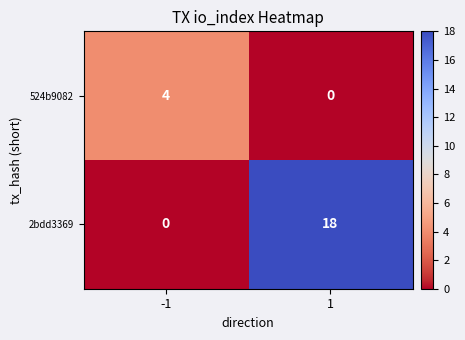

What is the total value across all series at -1?

4